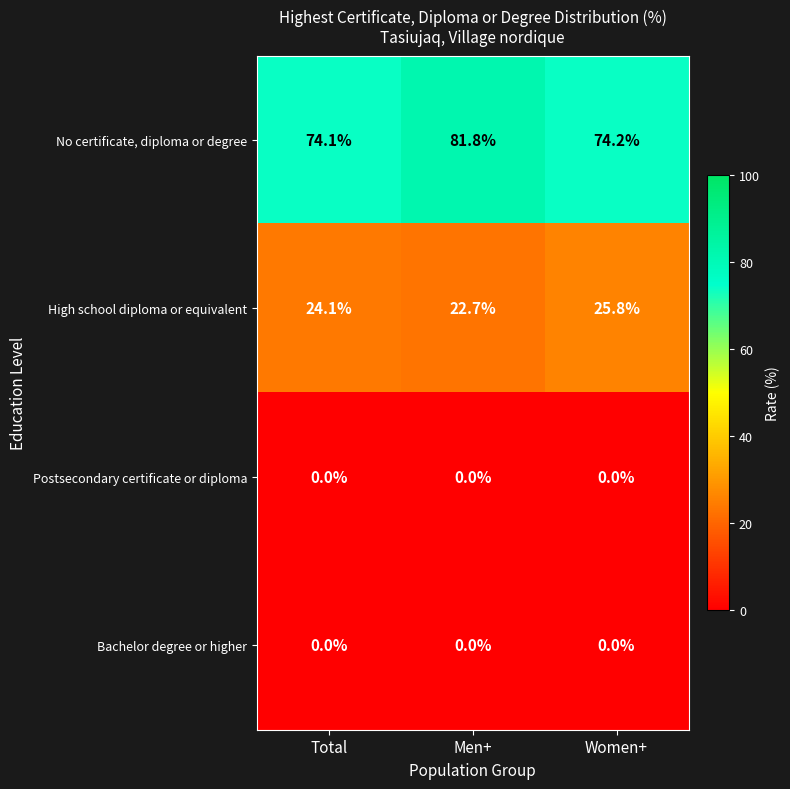

What is the average value of the High school diploma or equivalent series?

24.2